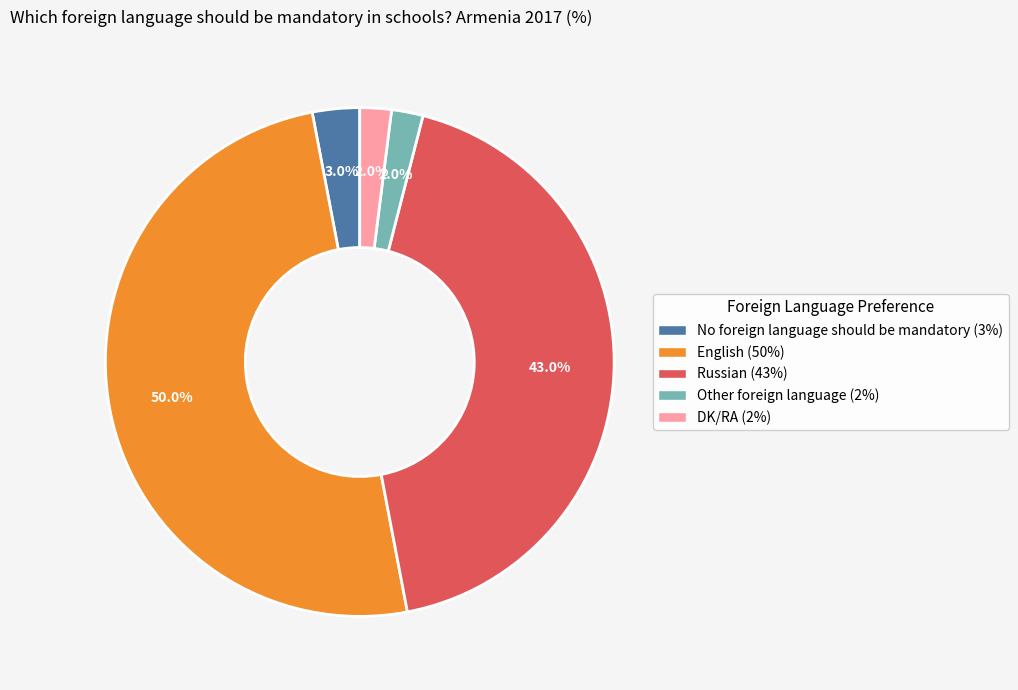

Does No foreign language should be mandatory represent more than half of the total?

No